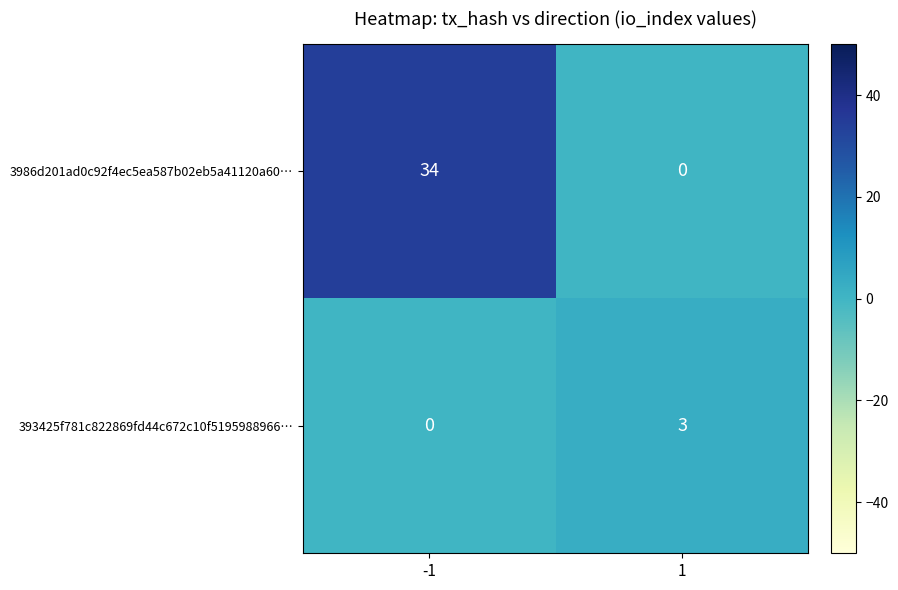

Reading right to left, what are all the values shown in this chart?

3986d201ad0c92f4ec5ea587b02eb5a41120a60…: 1=0	-1=34
393425f781c822869fd44c672c10f5195988966…: 1=3	-1=0